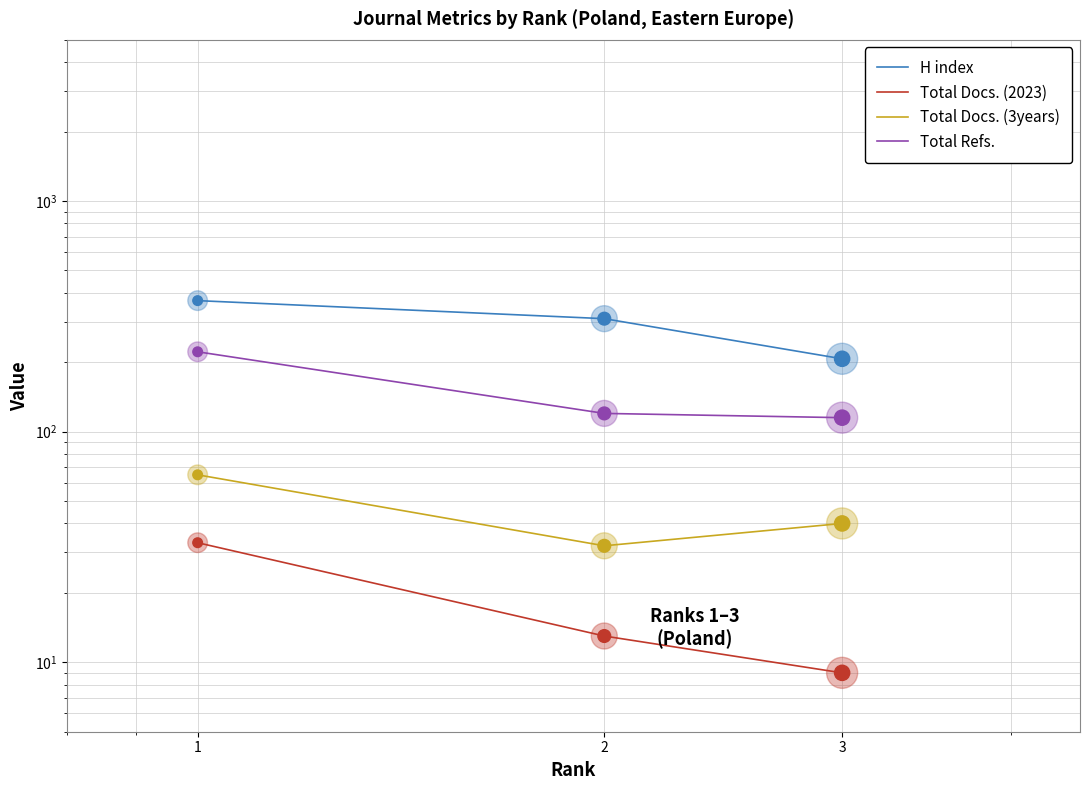

Which series has the largest Y range (max minus min)?

H index